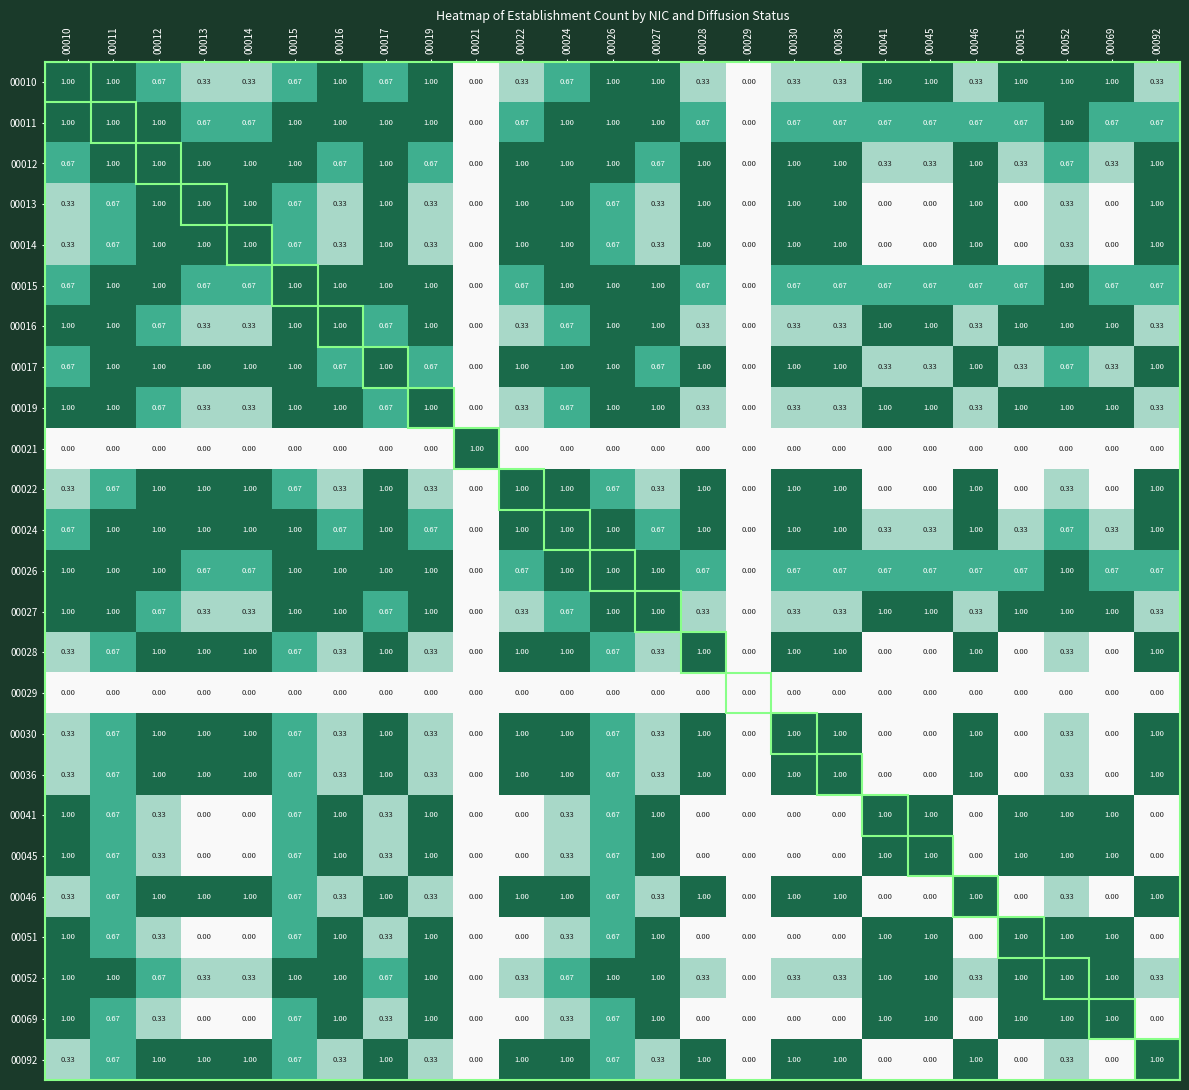

Is the value of 00036 at 00092 greater than the value of 00046 at 00021?

Yes